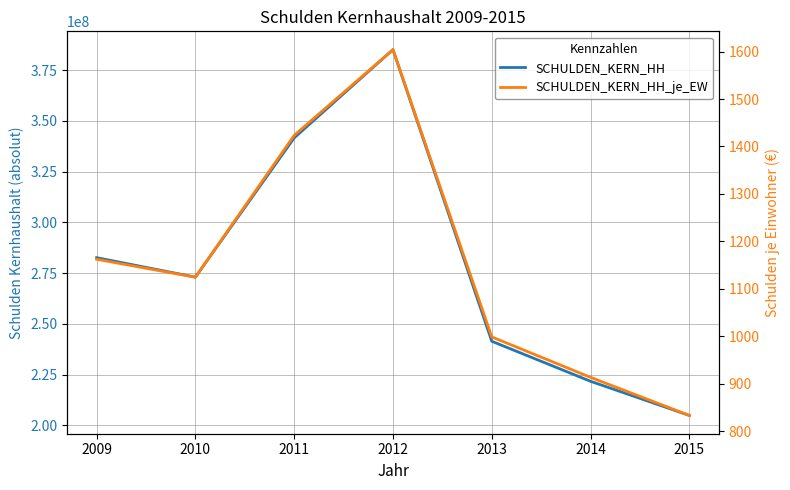

Which series has the largest range (max minus min)?

SCHULDEN_KERN_HH